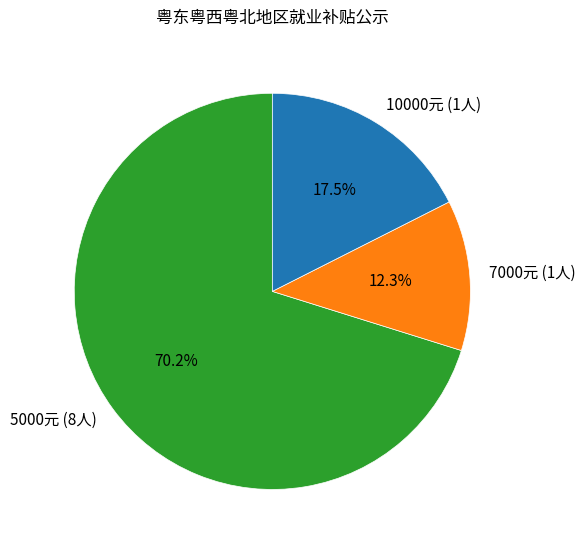

Rank the categories by value from lowest to highest.

7000元 (1人), 10000元 (1人), 5000元 (8人)